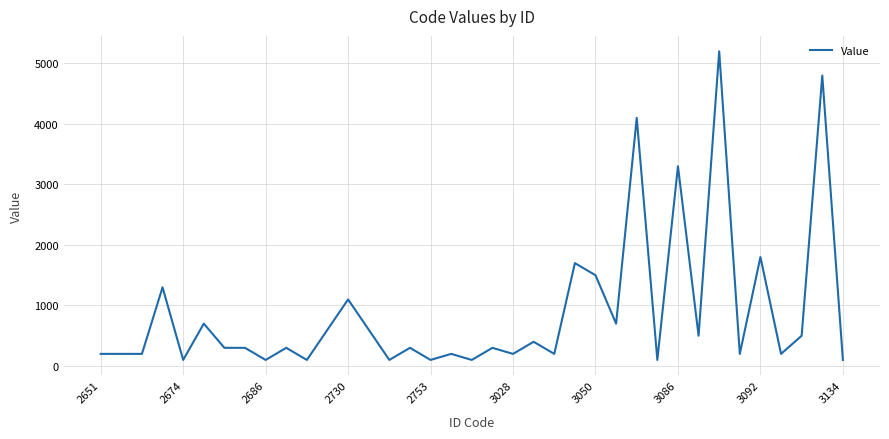

Reading left to right, what are all the values shown in this chart?

200	200	200	1300	100	700	300	300	100	300	100	600	1100	600	100	300	100	200	100	300	200	400	200	1700	1500	700	4100	100	3300	500	5200	200	1800	200	500	4800	100